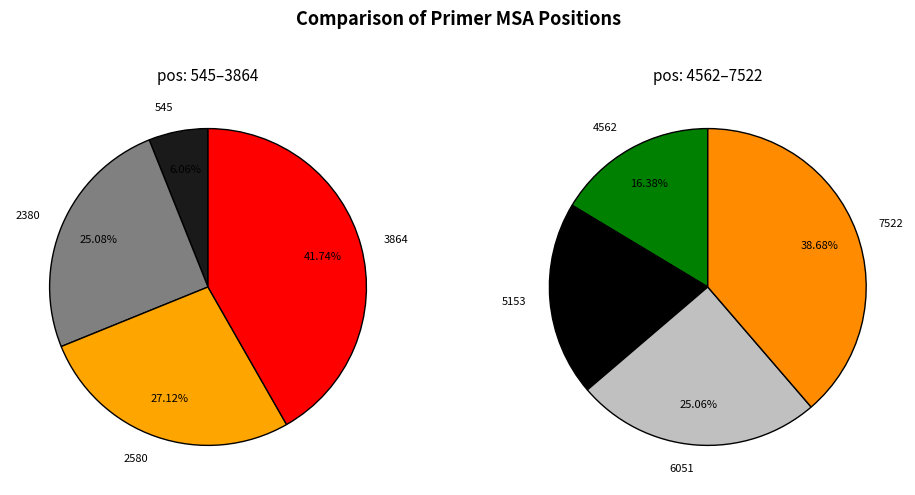

What is the largest slice in the pie chart?

7522